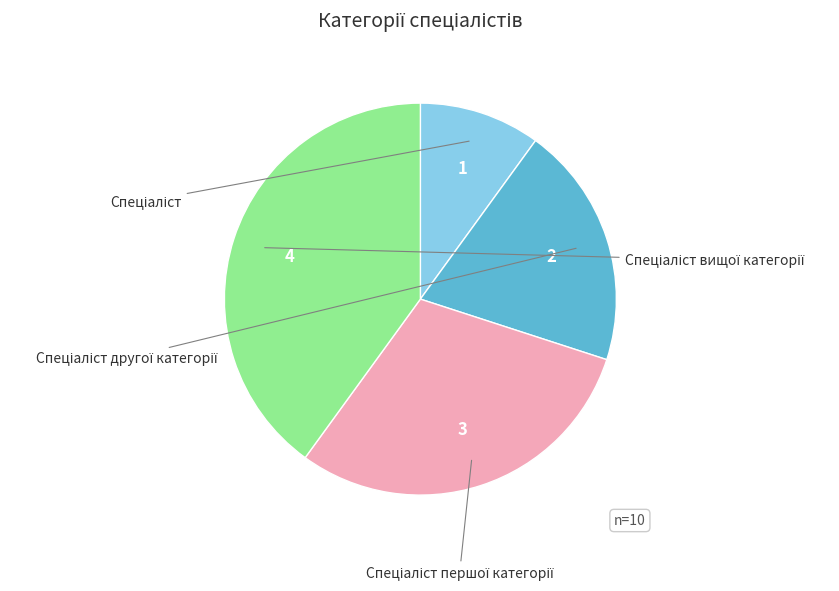

Count the number of slices in the pie.

4